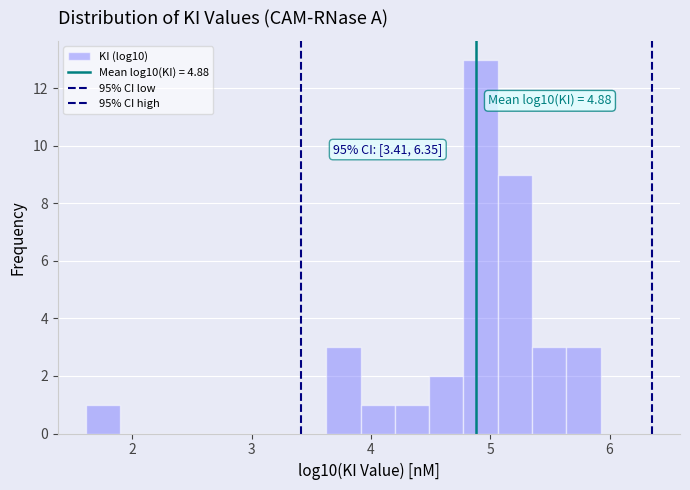

Read against the x-axis, roughly where is the centre of the tallest bar?

4.9